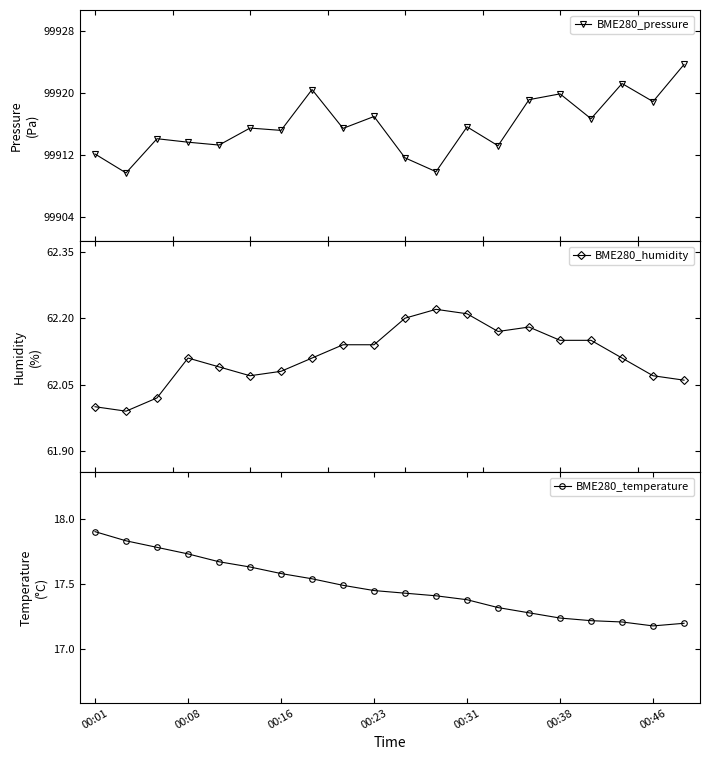

True or false: BME280_pressure has more than 2 interior local peaks.

True